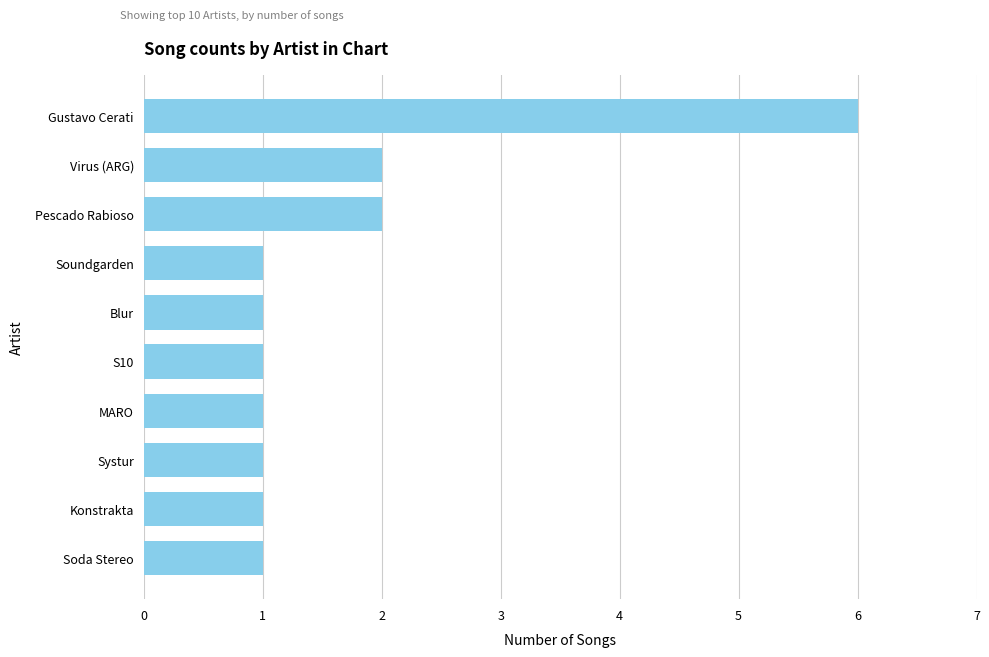

Approximately how many times larger is the value at Virus (ARG) compared to Pescado Rabioso?

1.0